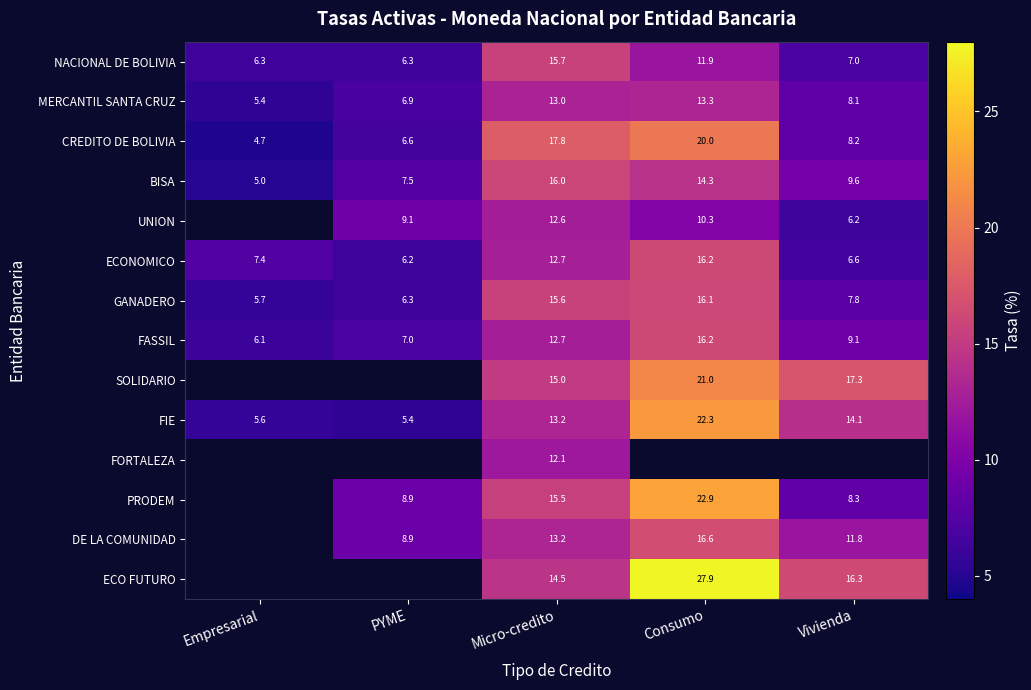

Which category has the lowest value across all series?

Empresarial